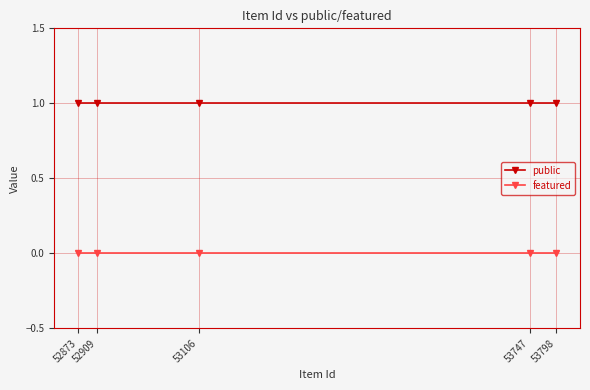

Between 53106 and 53798, which is larger?

53106